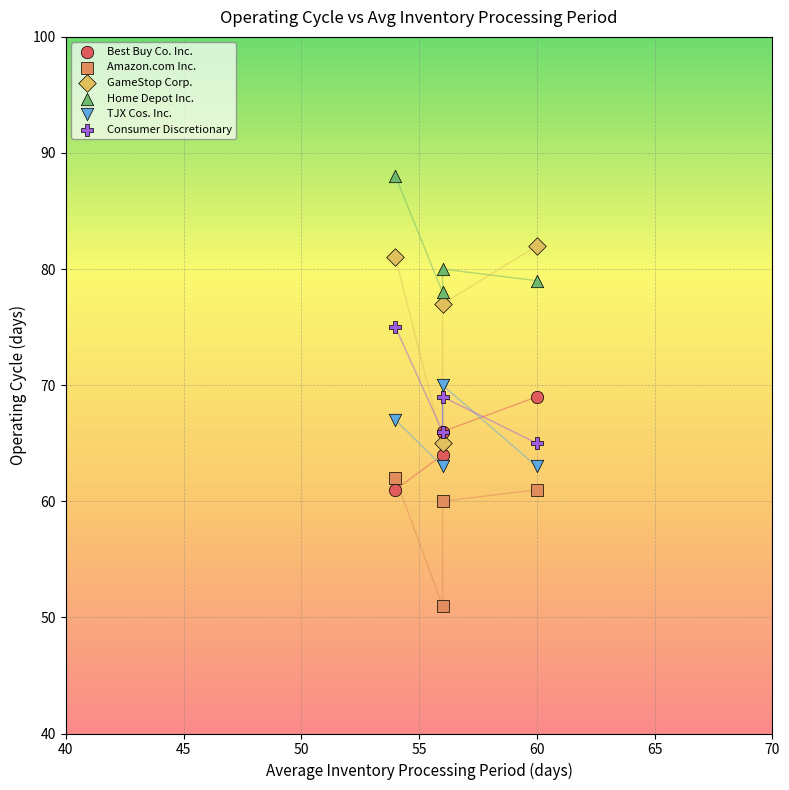

Which series has the widest spread of Y values?

GameStop Corp.